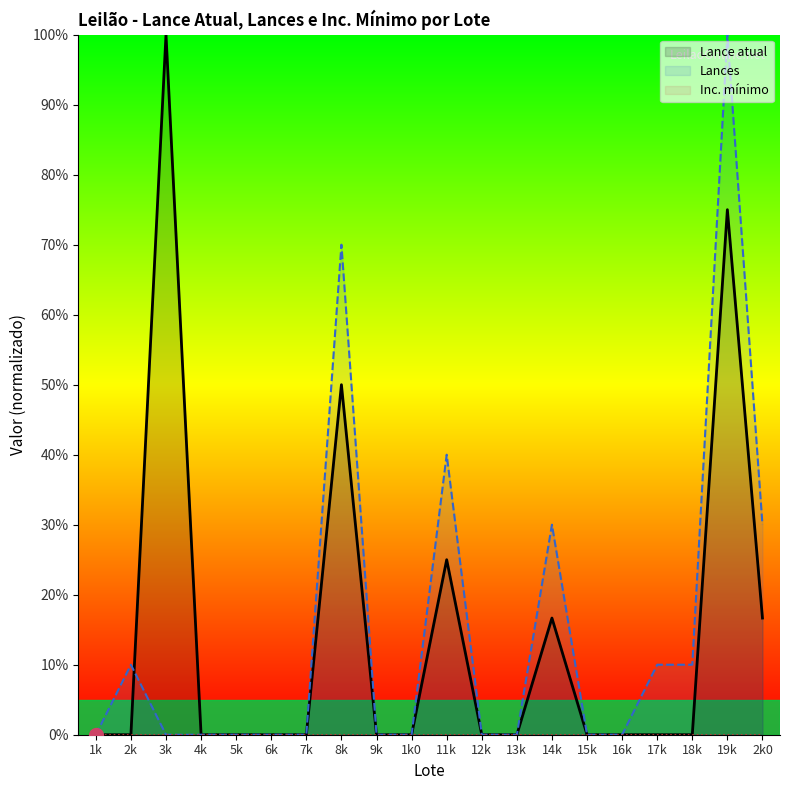

Which category has the highest value across all series?

3k